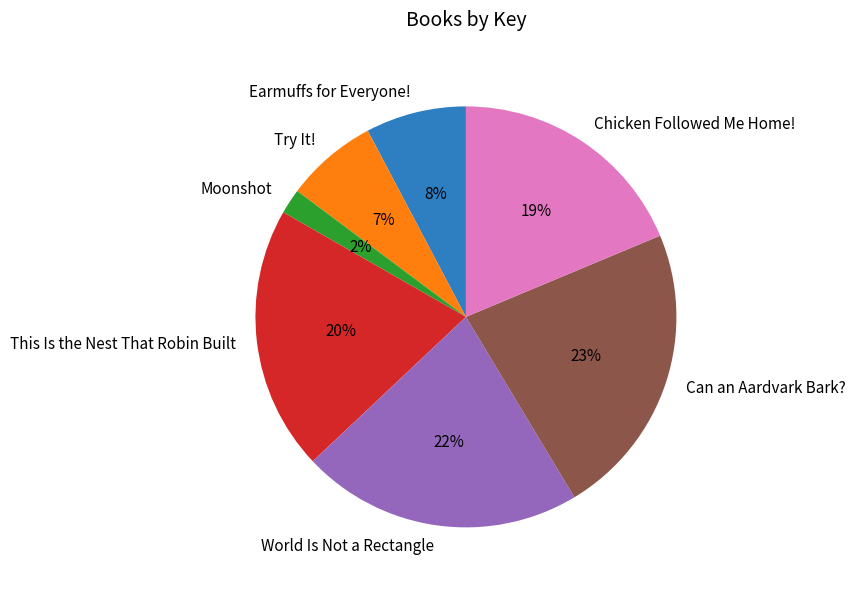

Between This Is the Nest That Robin Built and World Is Not a Rectangle, which is larger?

World Is Not a Rectangle